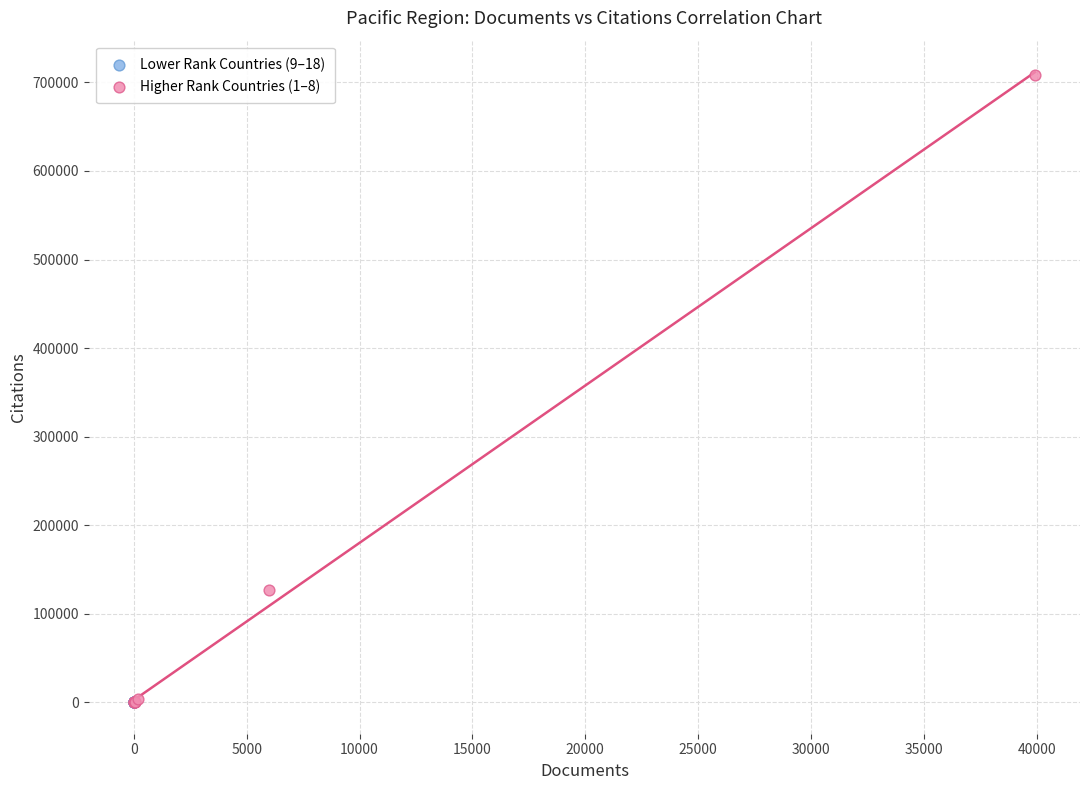

Which series has the largest Y range (max minus min)?

Higher Rank Countries (1–8)